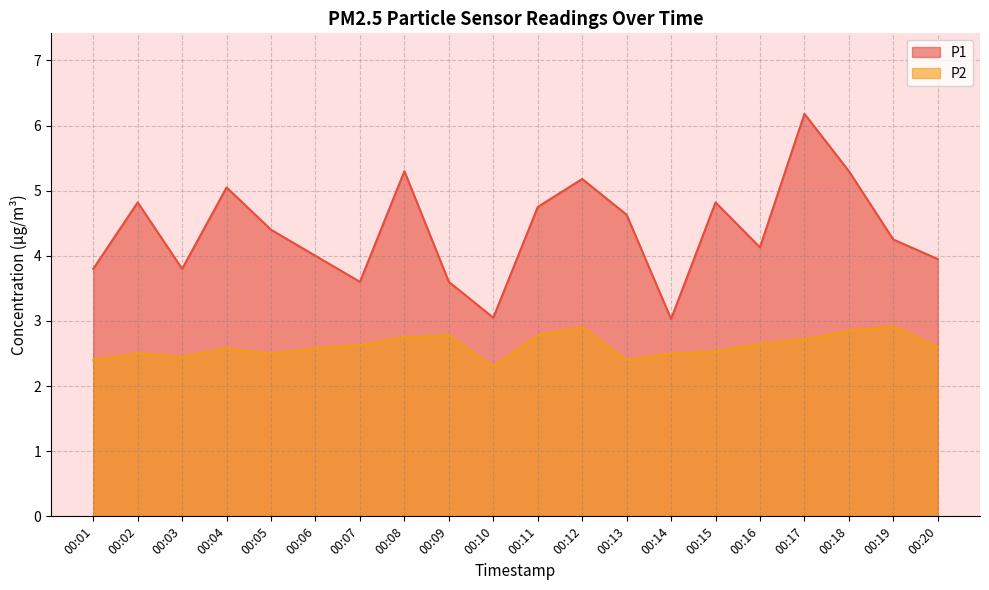

At which label is P2 closest to 2?

00:10